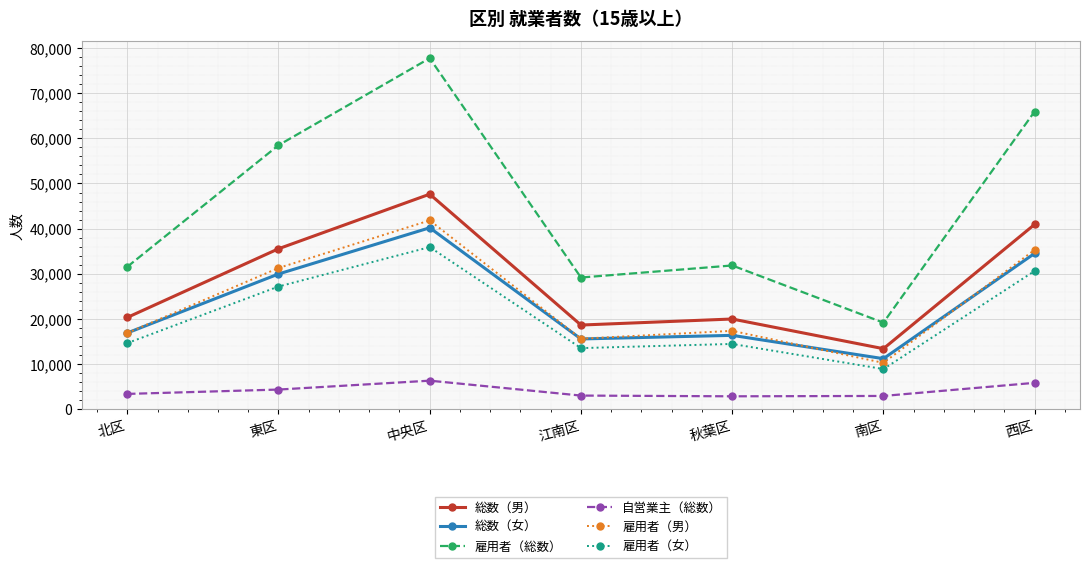

What is the difference between the highest and lowest values at 北区?

28144